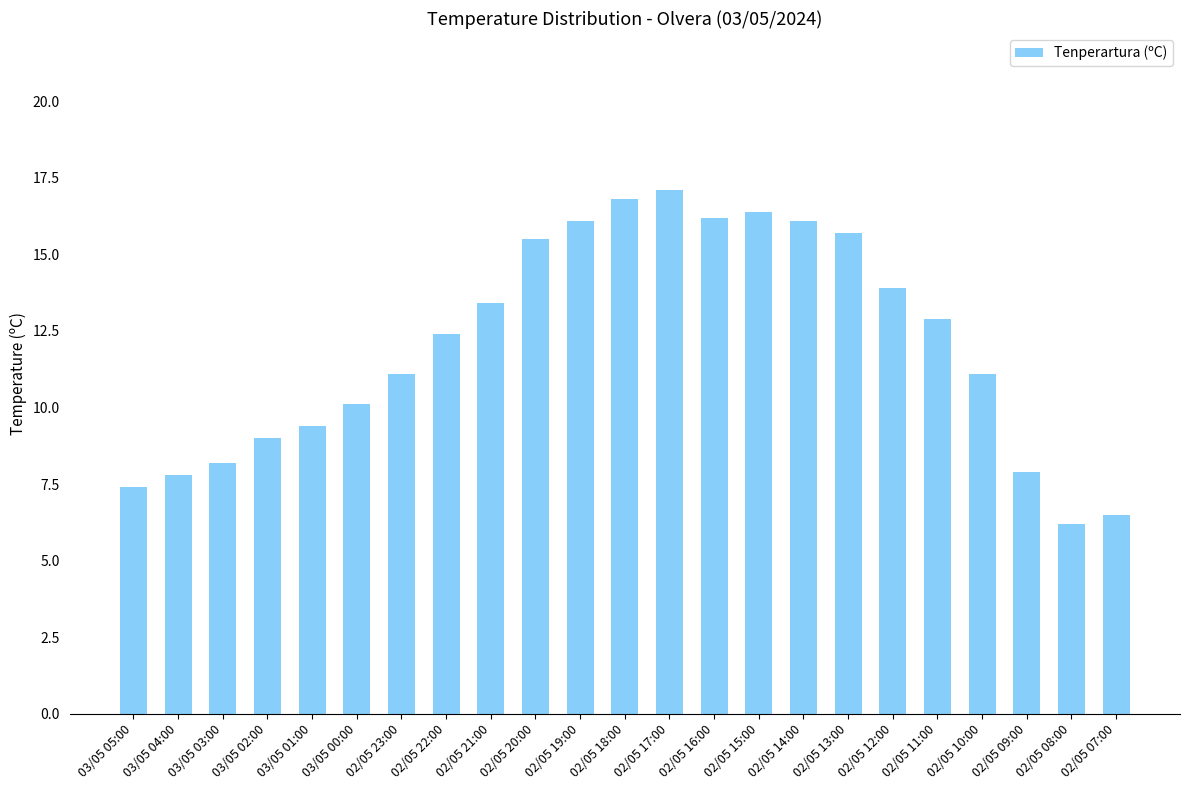

How many data points are above 12?

12